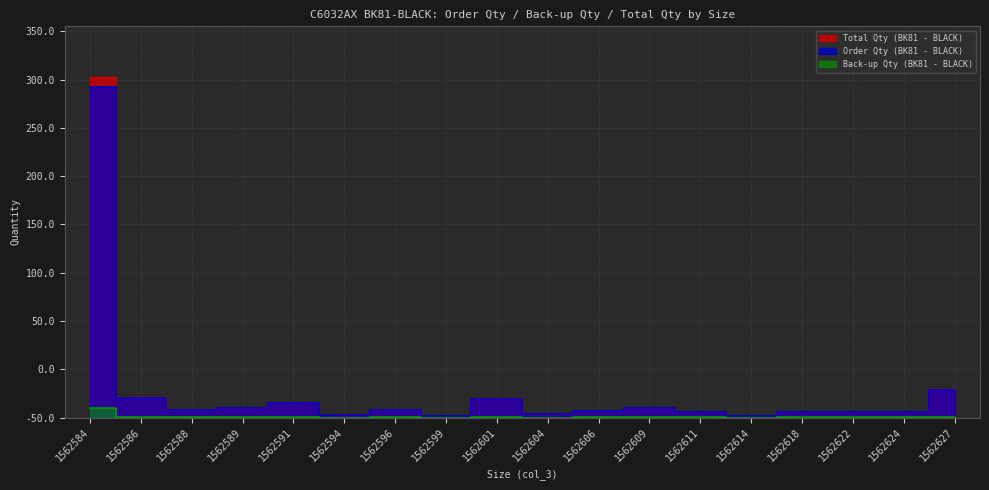

True or false: Order Qty (BK81 - BLACK) and Back-up Qty (BK81 - BLACK) intersect in this chart.

False